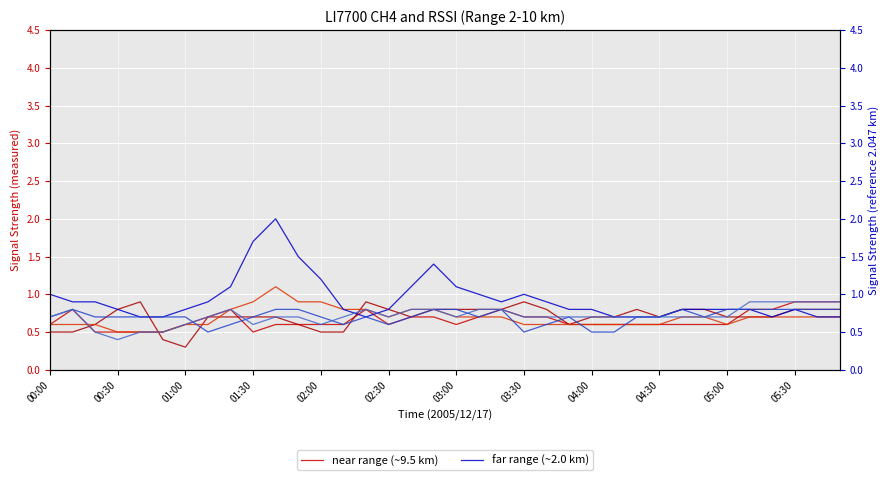

What is the difference between the maximum and second lowest values in the Range 9.876 km series?

0.6